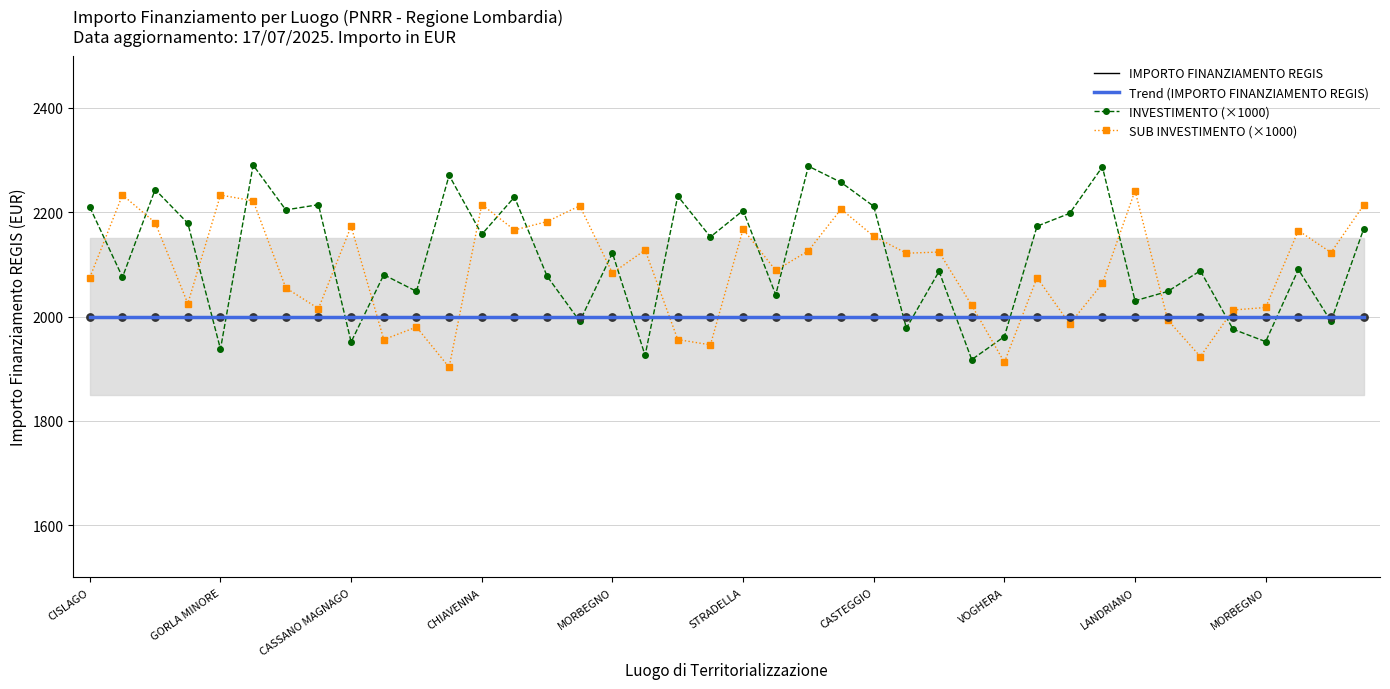

What is the total value across all series at 30?

8183.7